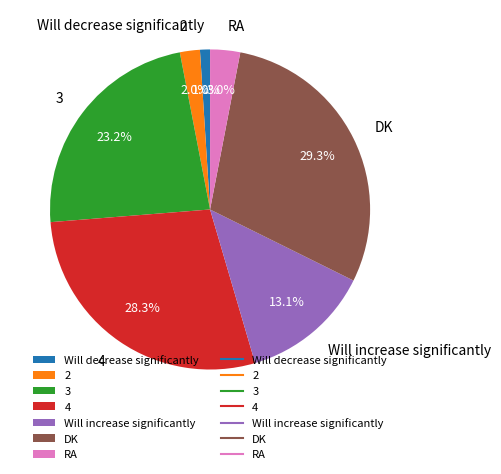

Do RA and DK together represent more than half of the pie?

No